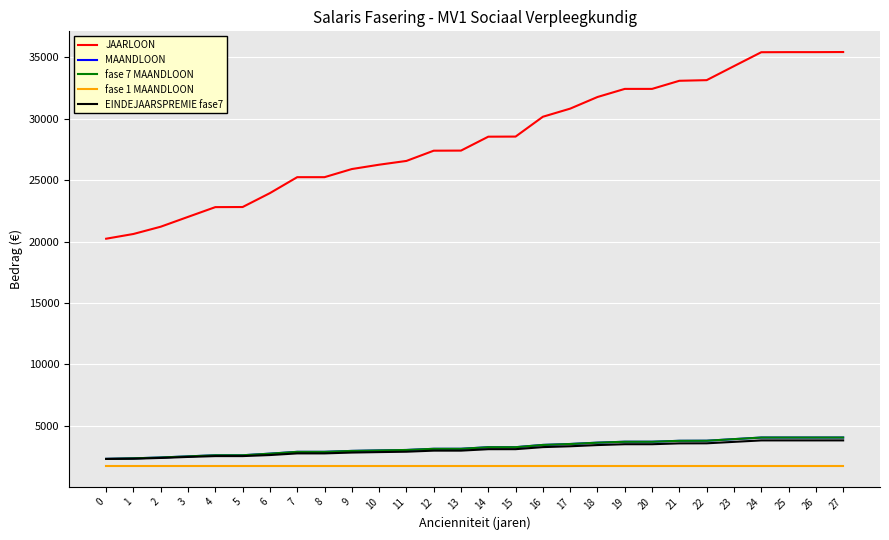

What is the value of the JAARLOON point at the 14th from the left?

27399.0